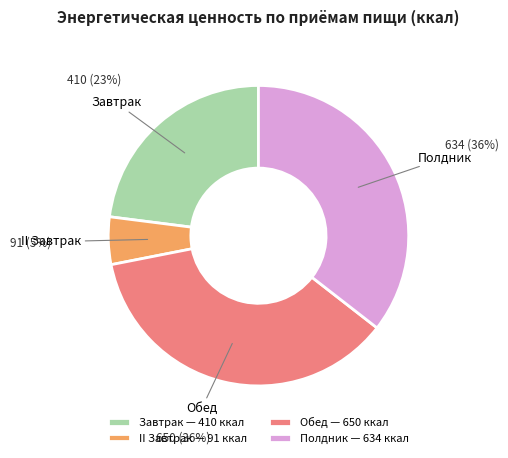

Does any single category account for the majority?

No